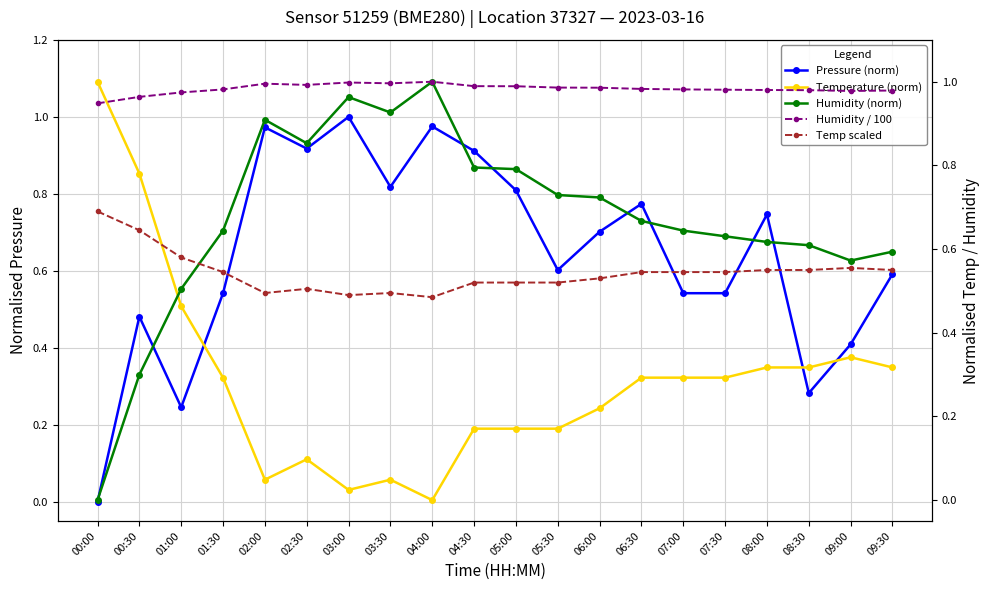

How many data points in Temperature (norm) are above 0?

19